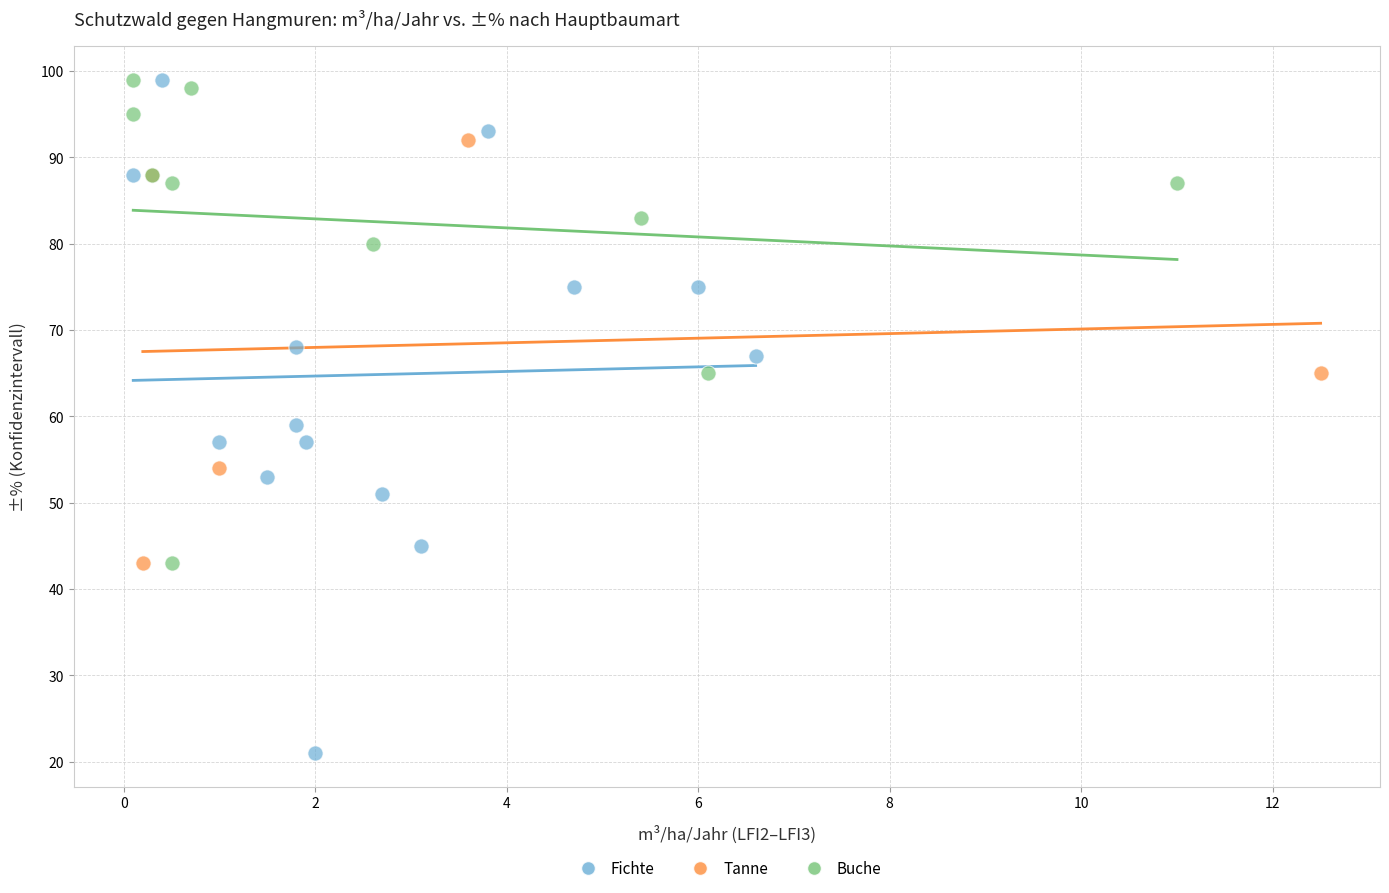

What are all the series names shown in the legend?

Fichte, Tanne, Buche